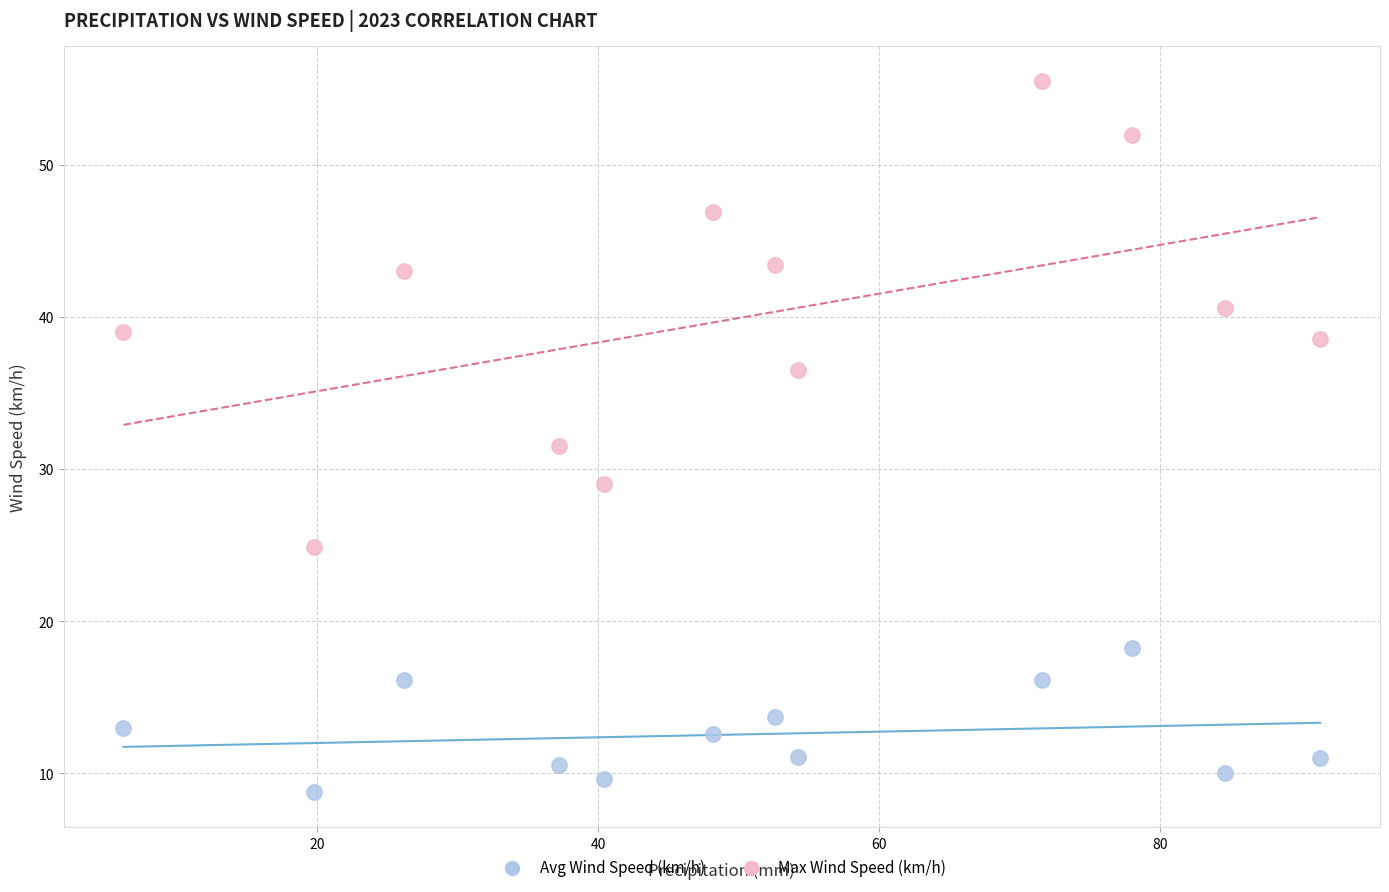

Across all data points, what is the range of X values (max minus min)?

85.2